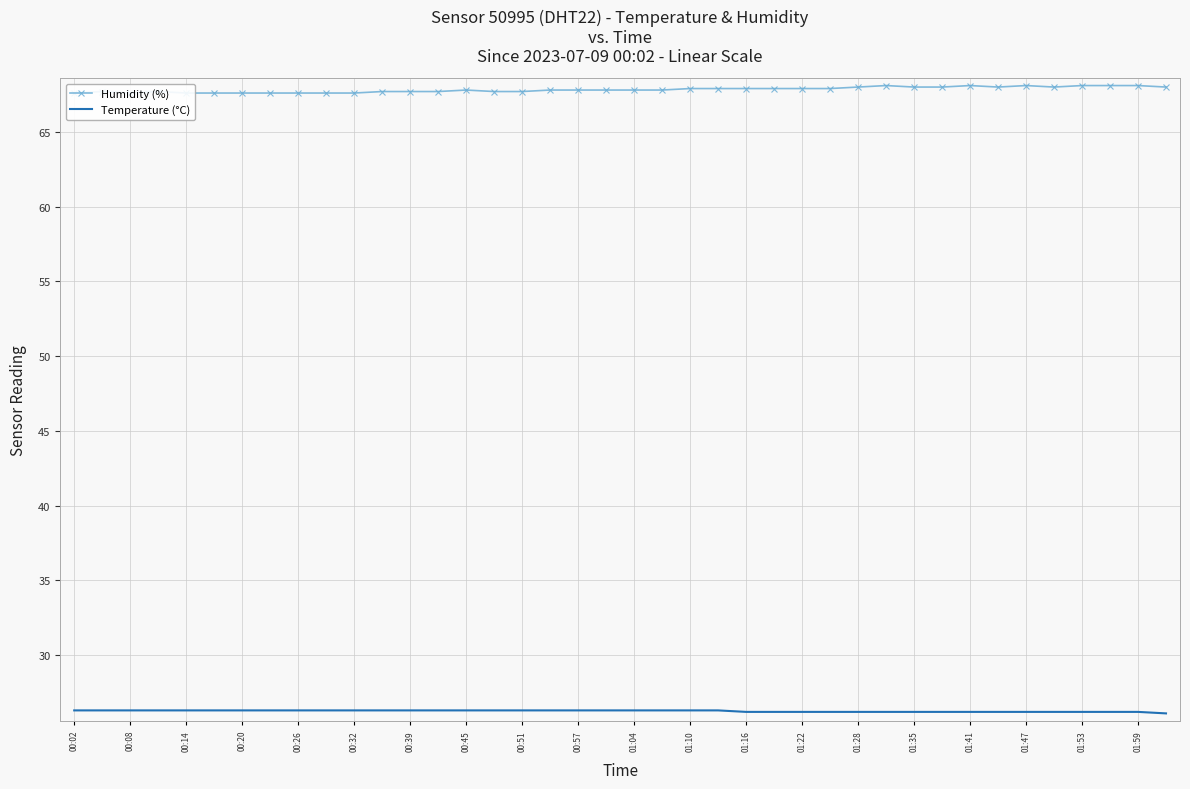

Which series has the largest total across all categories?

Humidity (%)